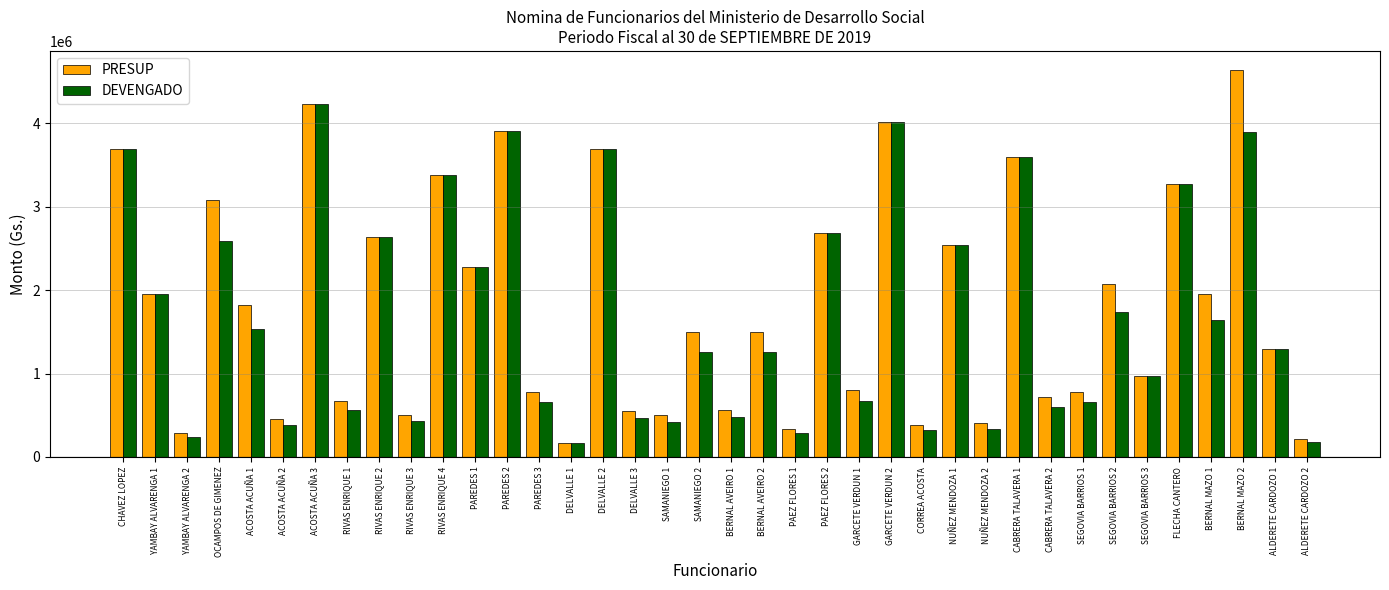

How many bars are there in each group?

2